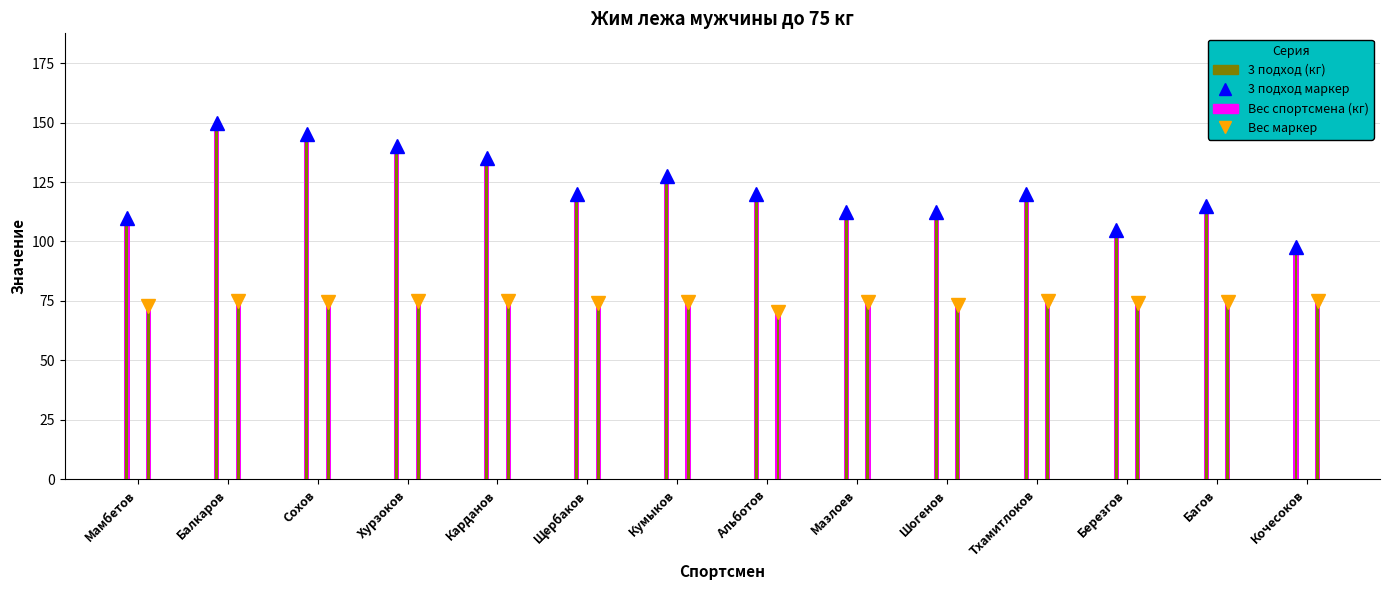

What position from the right is Багов?

2